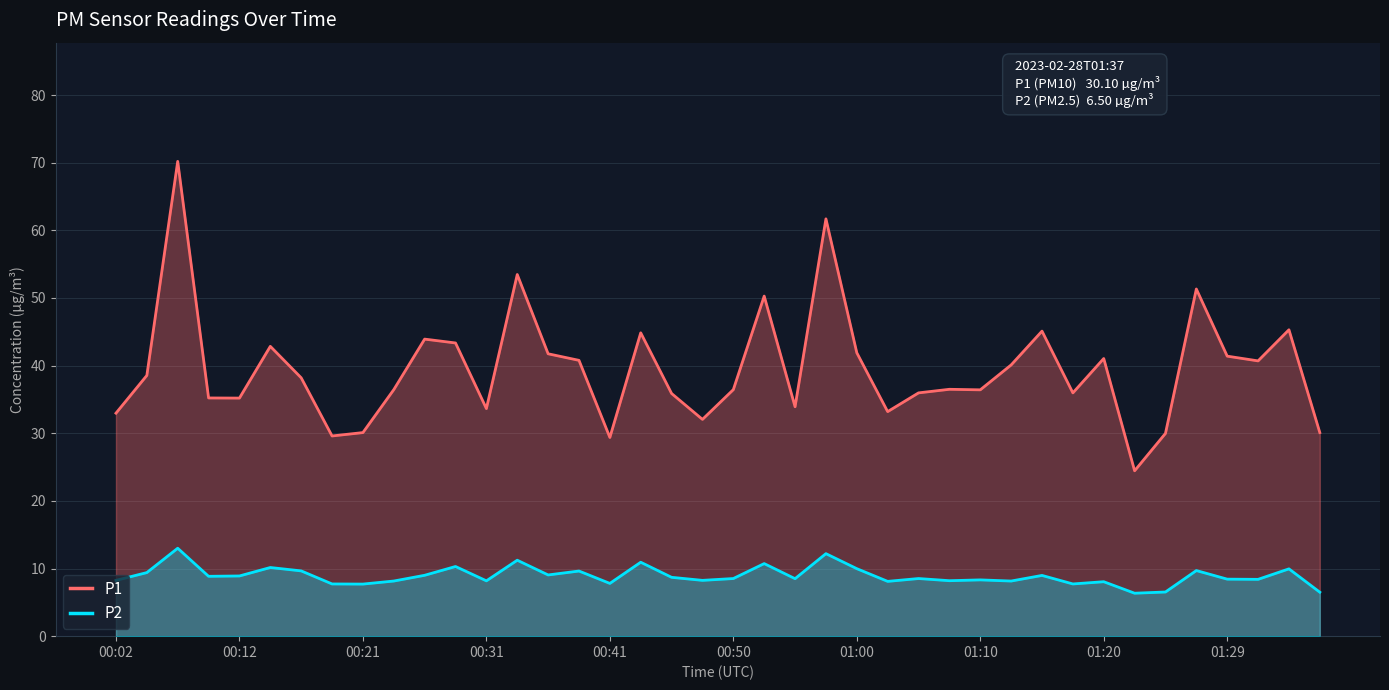

Rank the series by their maximum value, from highest to lowest.

P1, P2